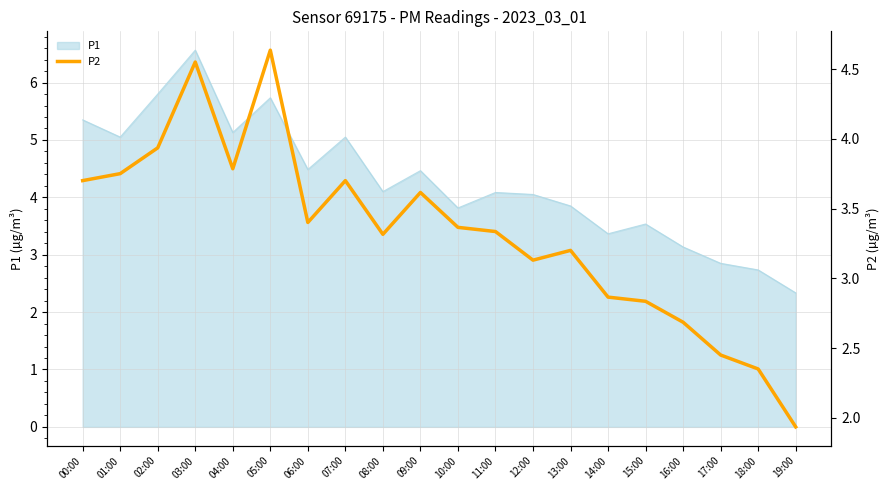

What is the sum of all values?

66.5